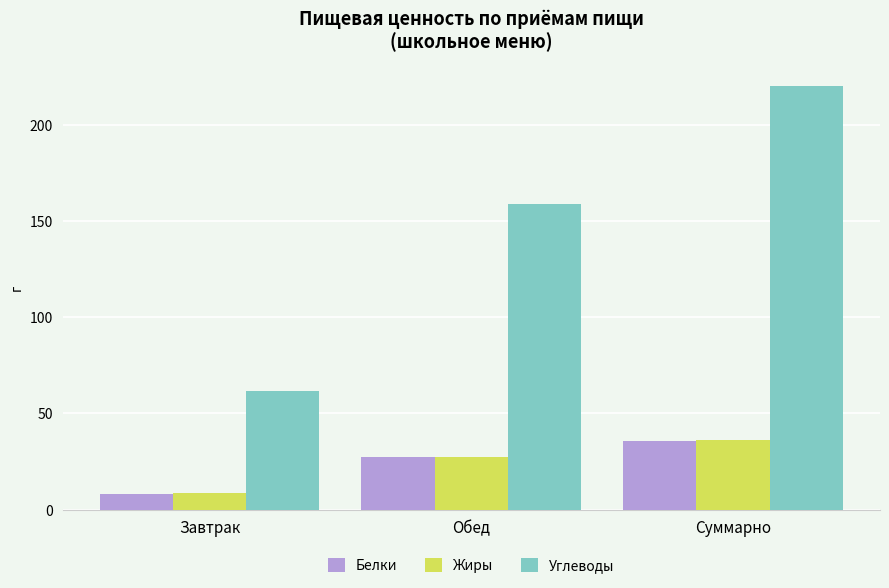

Where does the Белки series first go above 27?

Обед